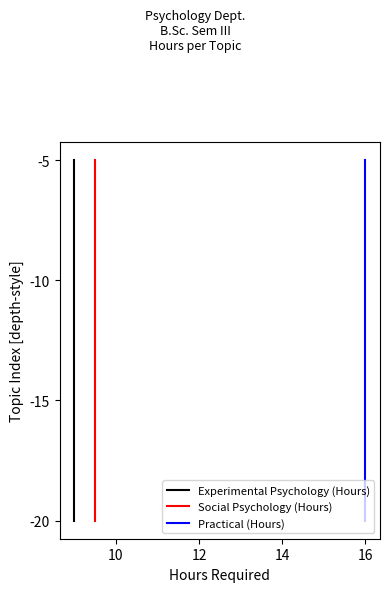

How many values in the Social Psychology (Hours) series are below -10?

2